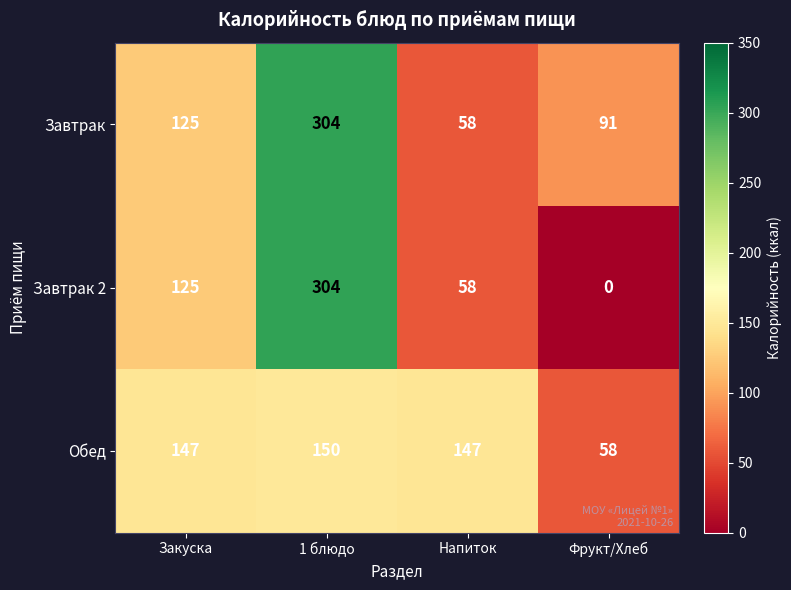

Which series changed the most between Напиток and Фрукт/Хлеб?

Обед